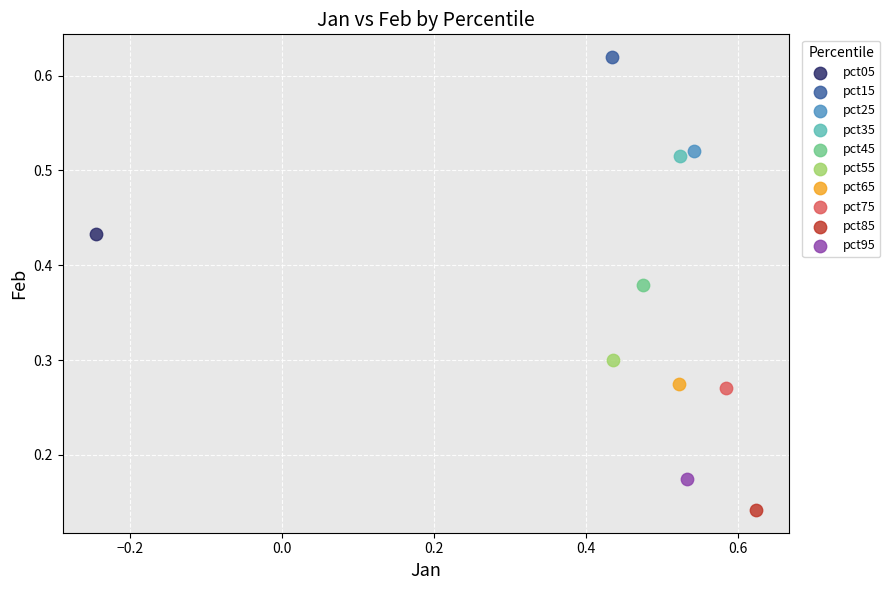

Which series reaches the minimum Y coordinate?

pct85